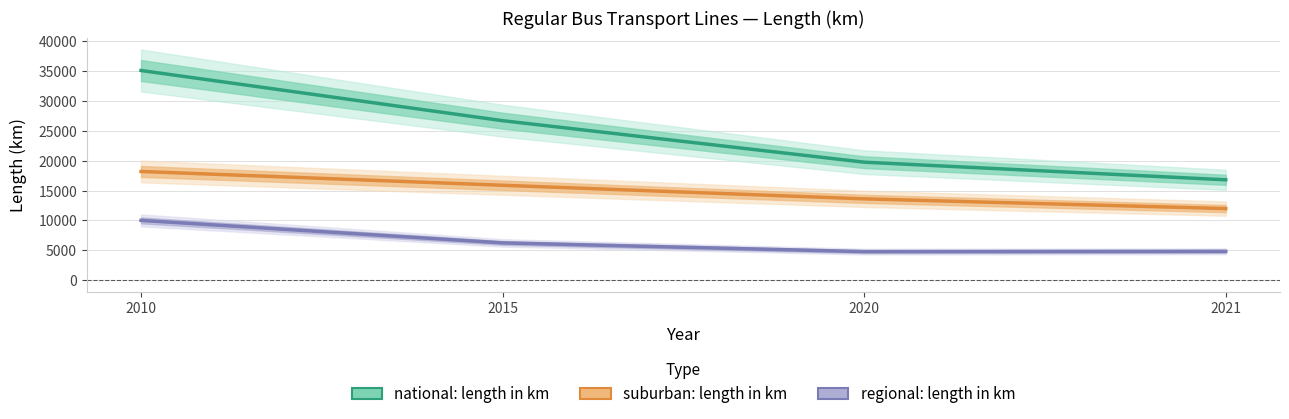

Rank the categories by national: length in km value from lowest to highest.

2021, 2020, 2015, 2010